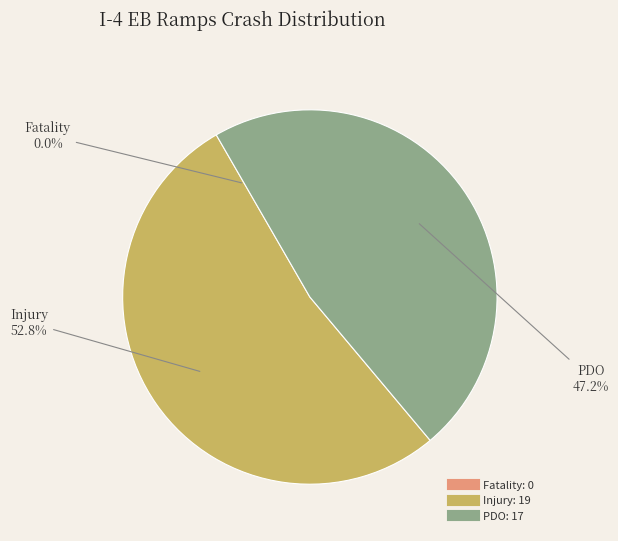

What percentage is NOT represented by Injury?

47.2%